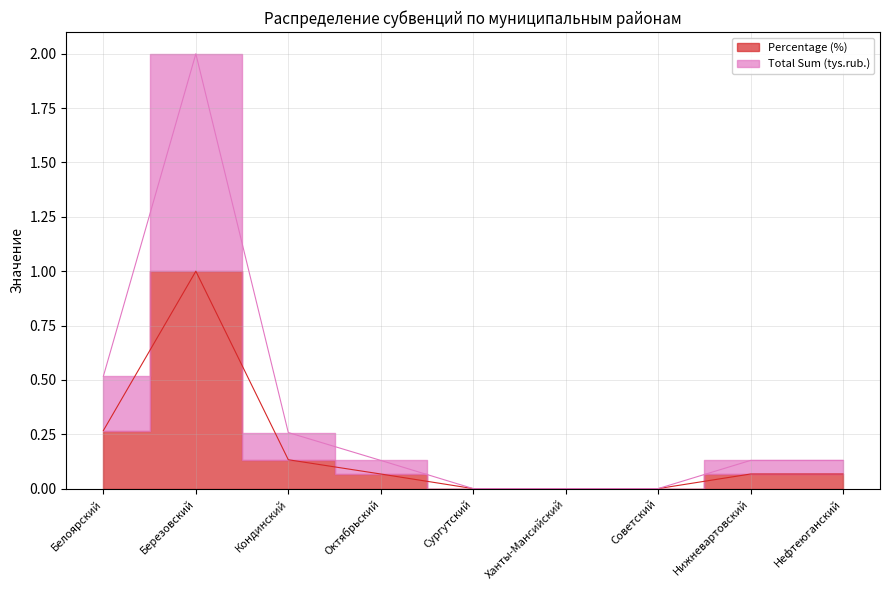

Is it true that Percentage (%) equals 0.0 at Советский?

True